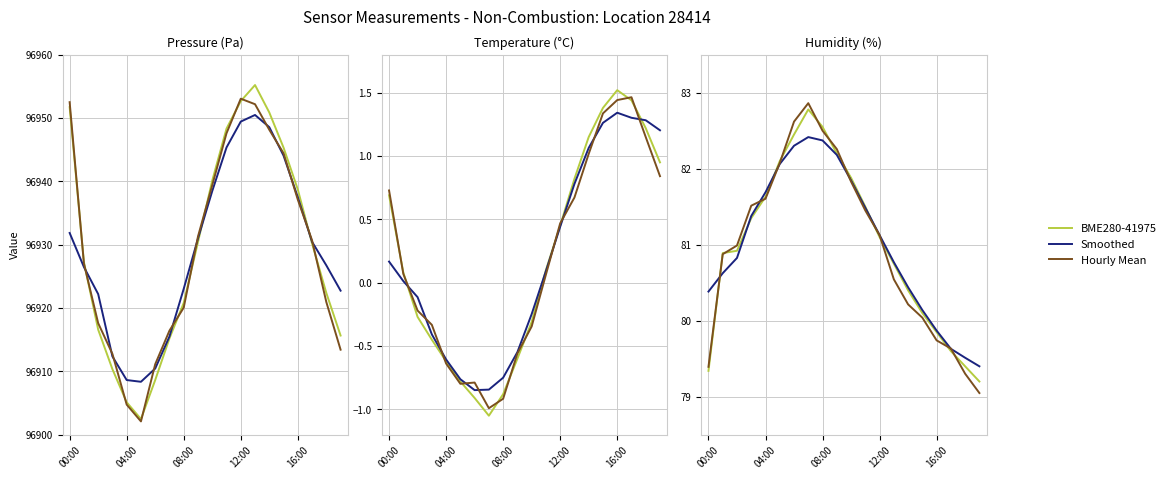

How many values in the Hourly Mean series are below 81?

10